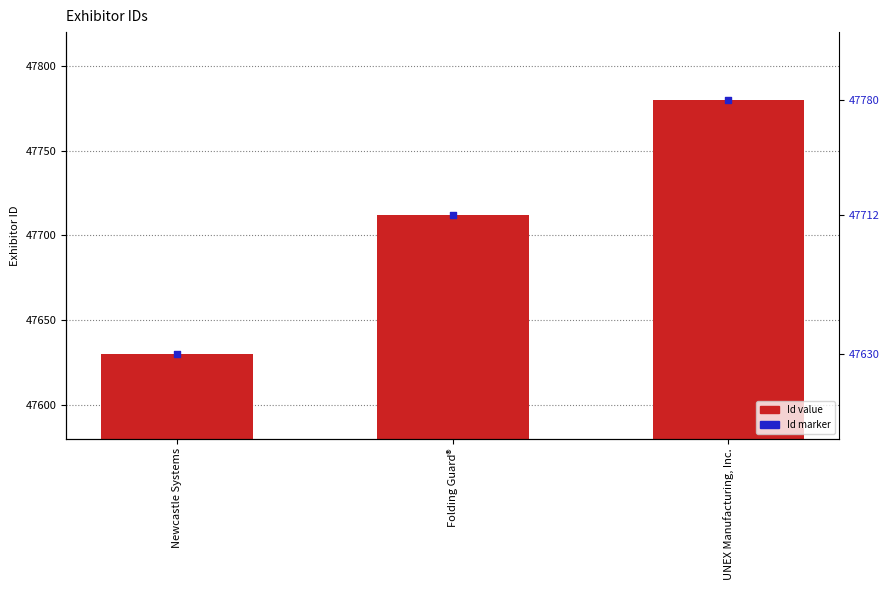

At which category is the sum across all series the highest?

UNEX Manufacturing, Inc.